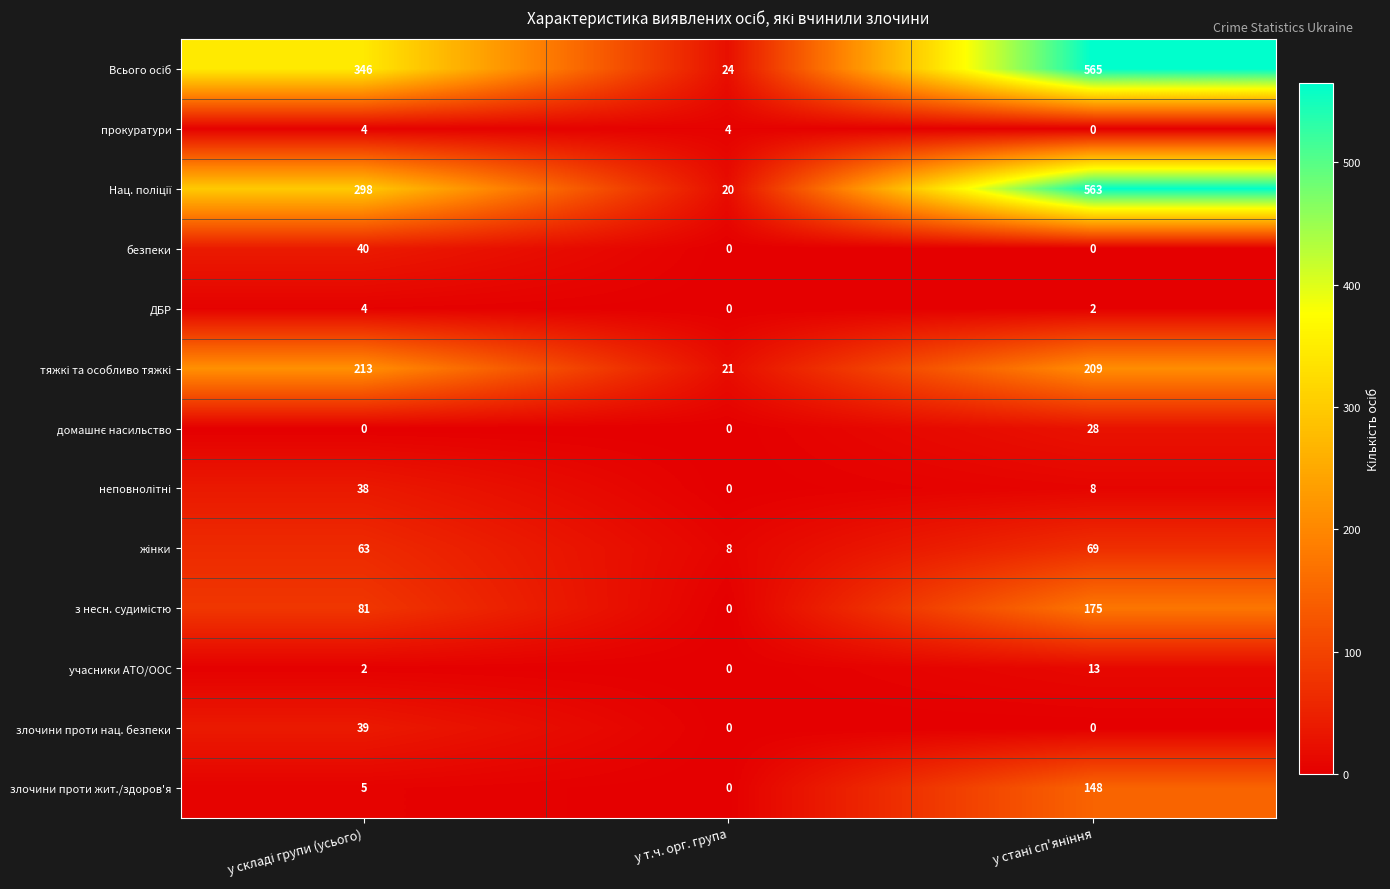

What is the total value across all series at у т.ч. орг. група?

77